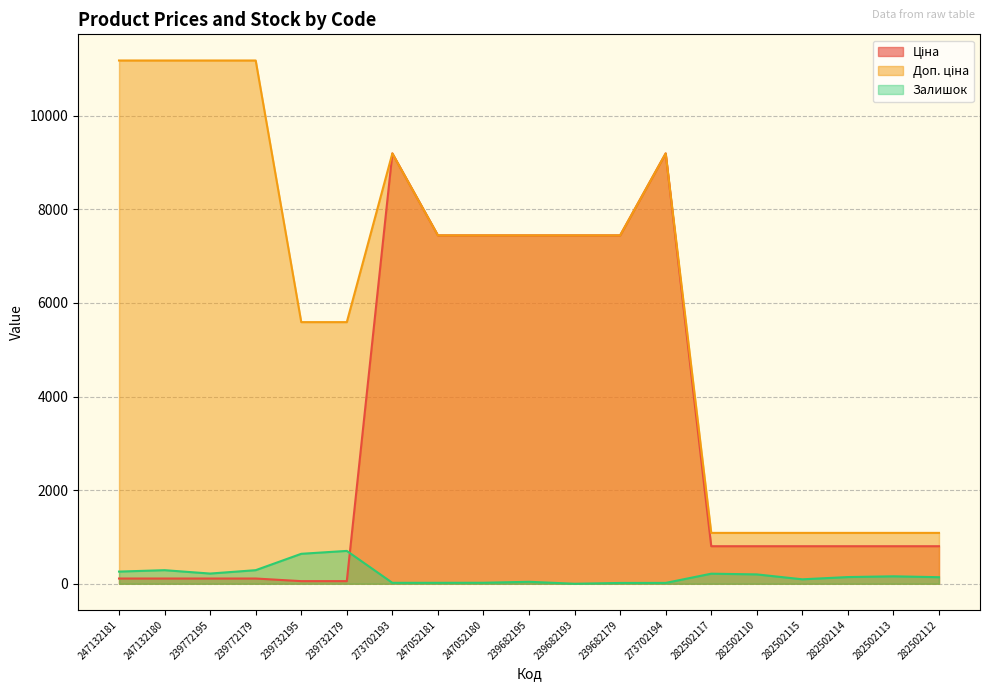

What is the total value across all series at 282502114?

2032.1